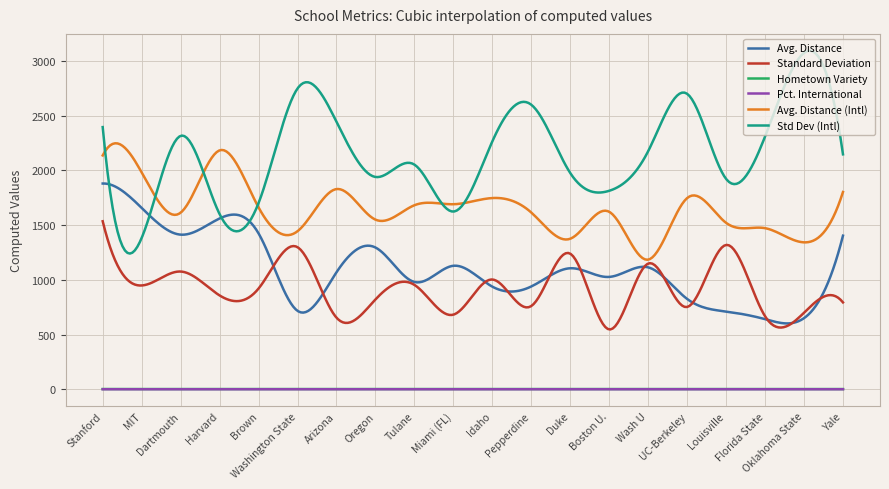

What is the greatest value displayed?

3091.1